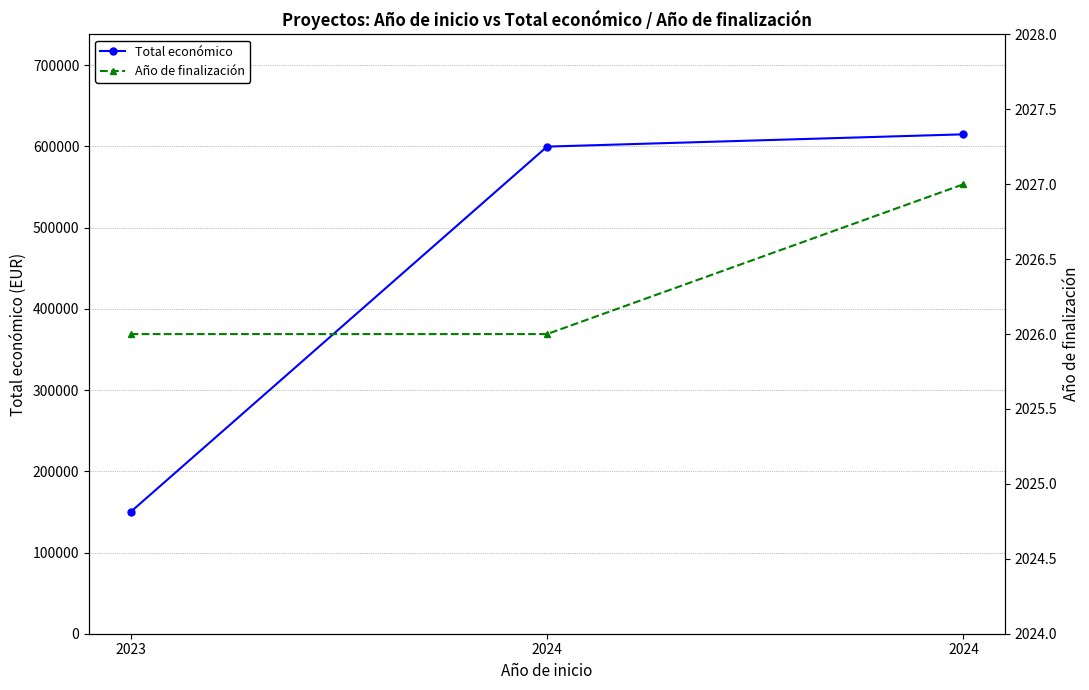

What is the difference between the Año de finalización values at 2024 and 2024?

1